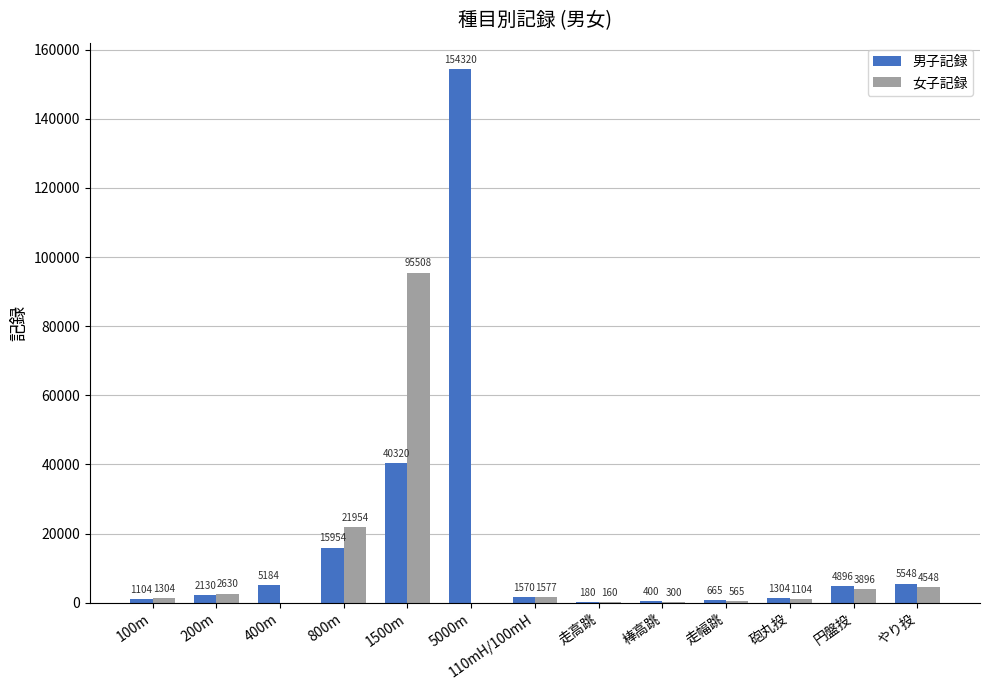

What is the sum of all 男子記録 values?

233575